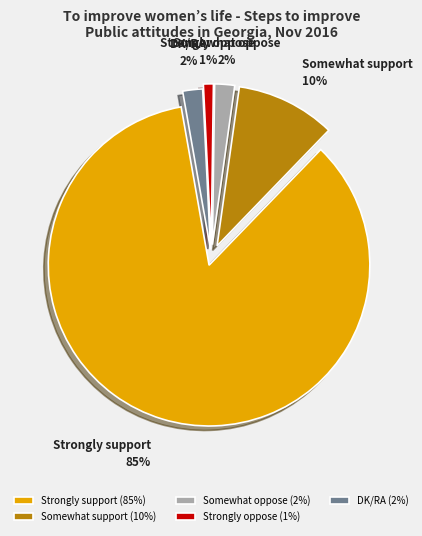

What is the smallest slice in the pie chart?

Strongly oppose